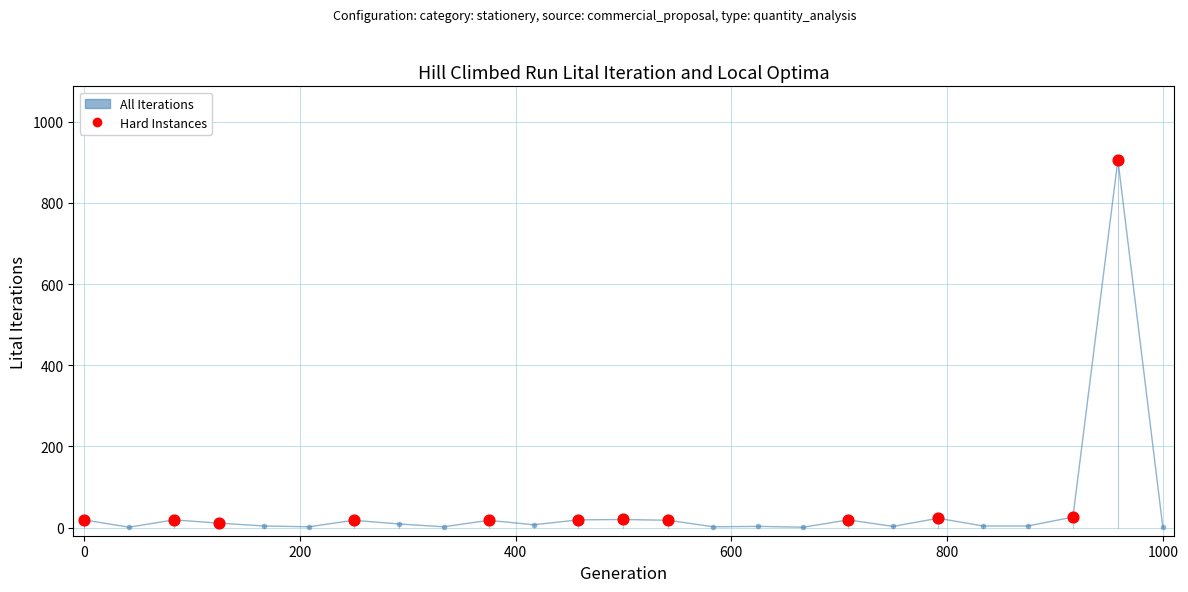

What is the greatest value displayed?

906